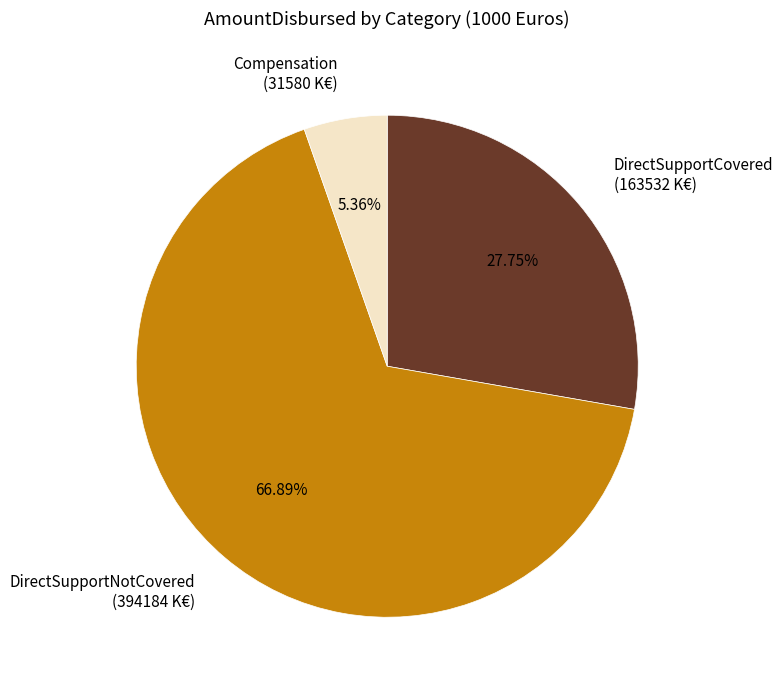

How many slices are in this pie chart?

3